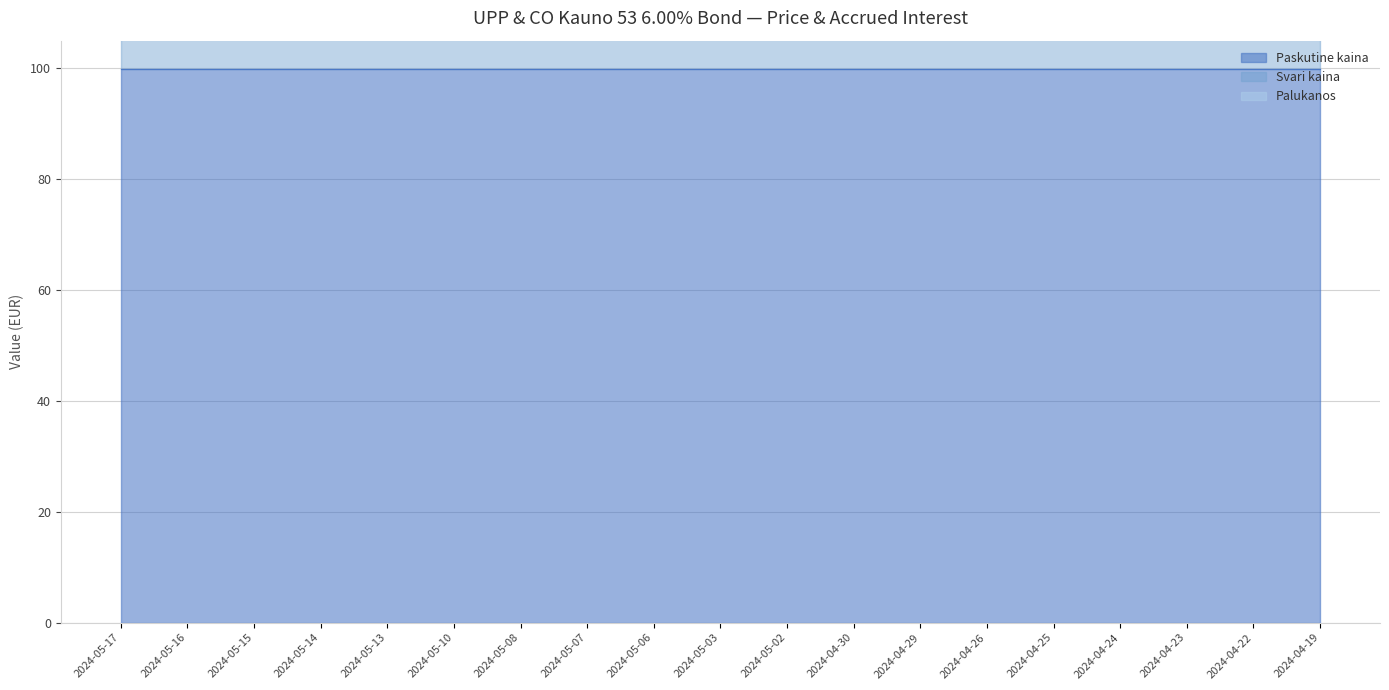

Which has a higher value, 2024-04-24 or 2024-05-16?

2024-04-24